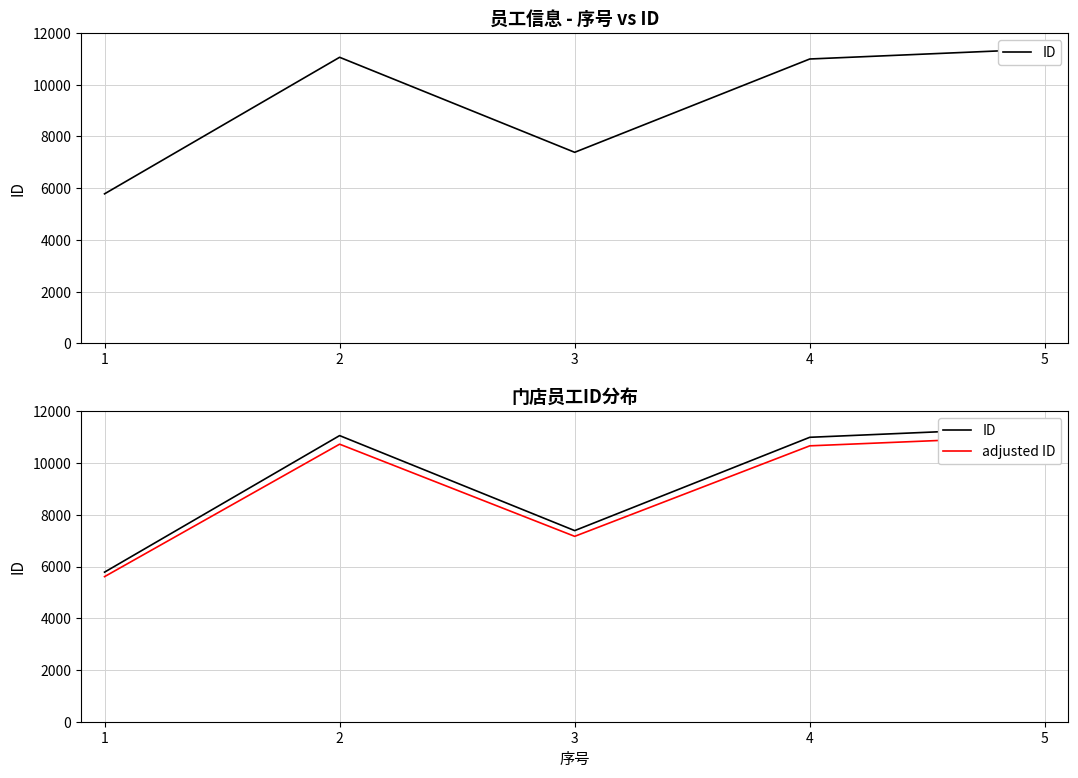

What is the difference between the adjusted ID values at 2 and 3?

3562.8